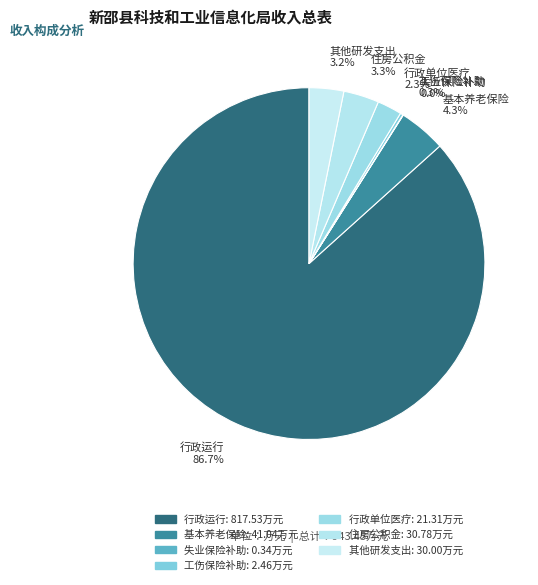

Which slice is the largest?

行政运行